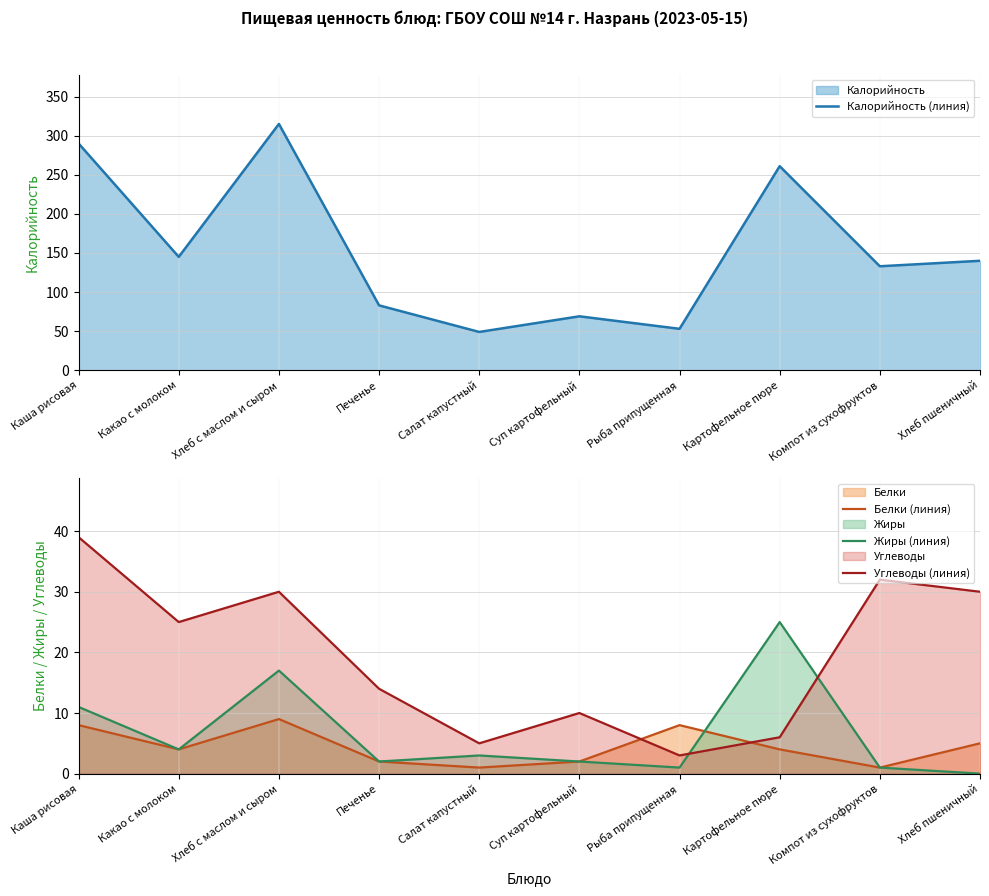

How many data points in Калорийность (линия) are less than 140?

5